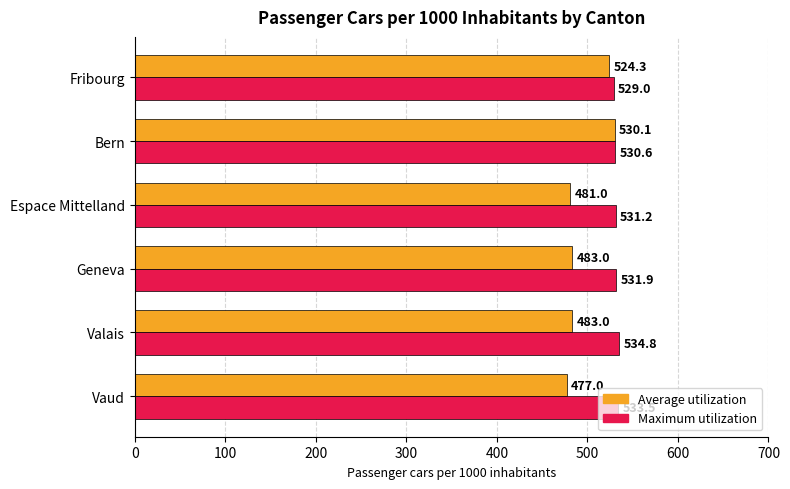

Rank the series by their average value, from lowest to highest.

Average utilization, Maximum utilization